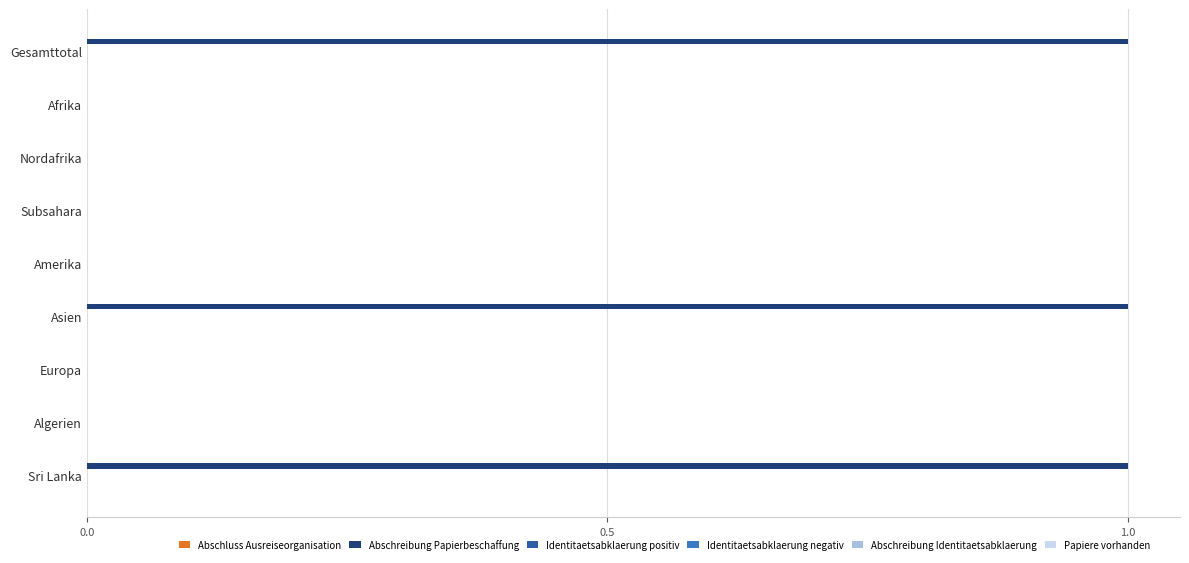

The value at Europa is -1. True or false?

False